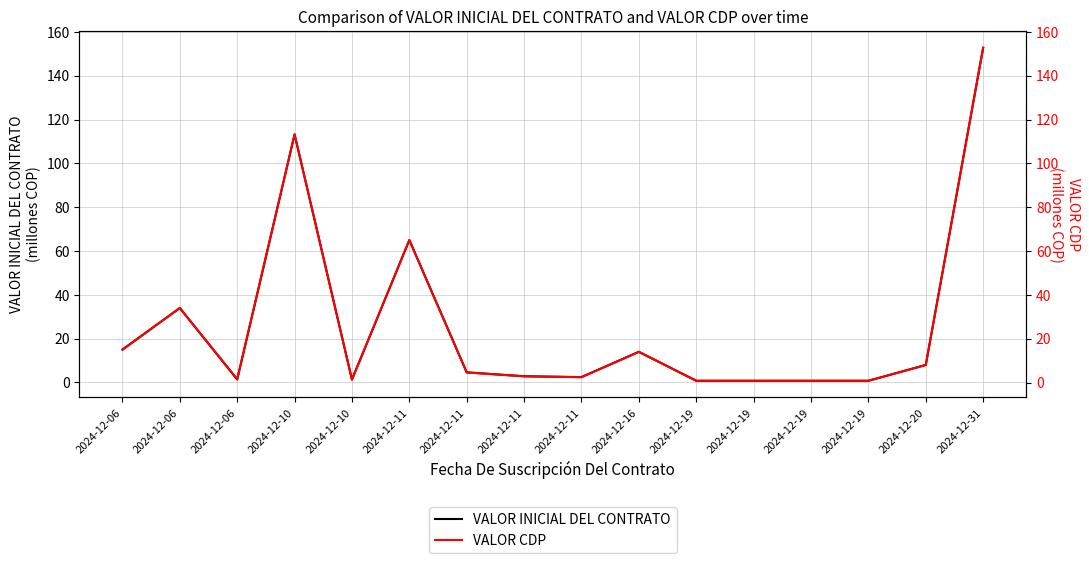

Does the chart have visible grid lines?

Yes